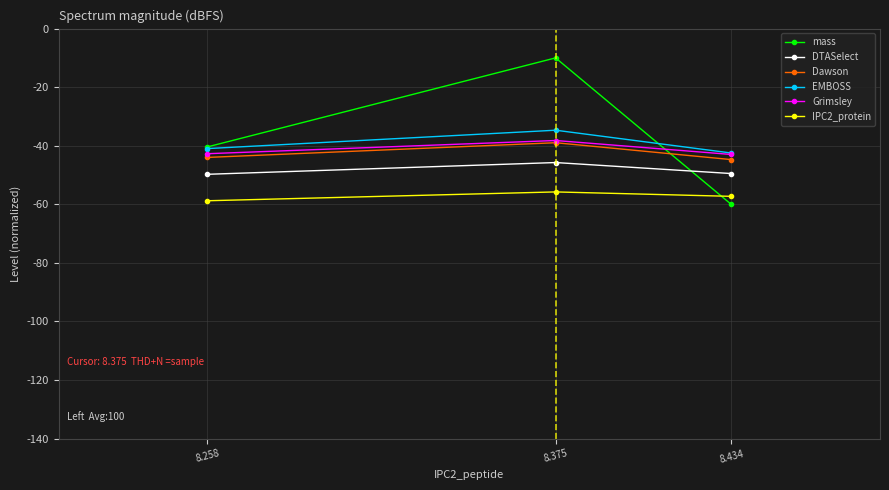

What is the sum of all Grimsley values?

-123.9